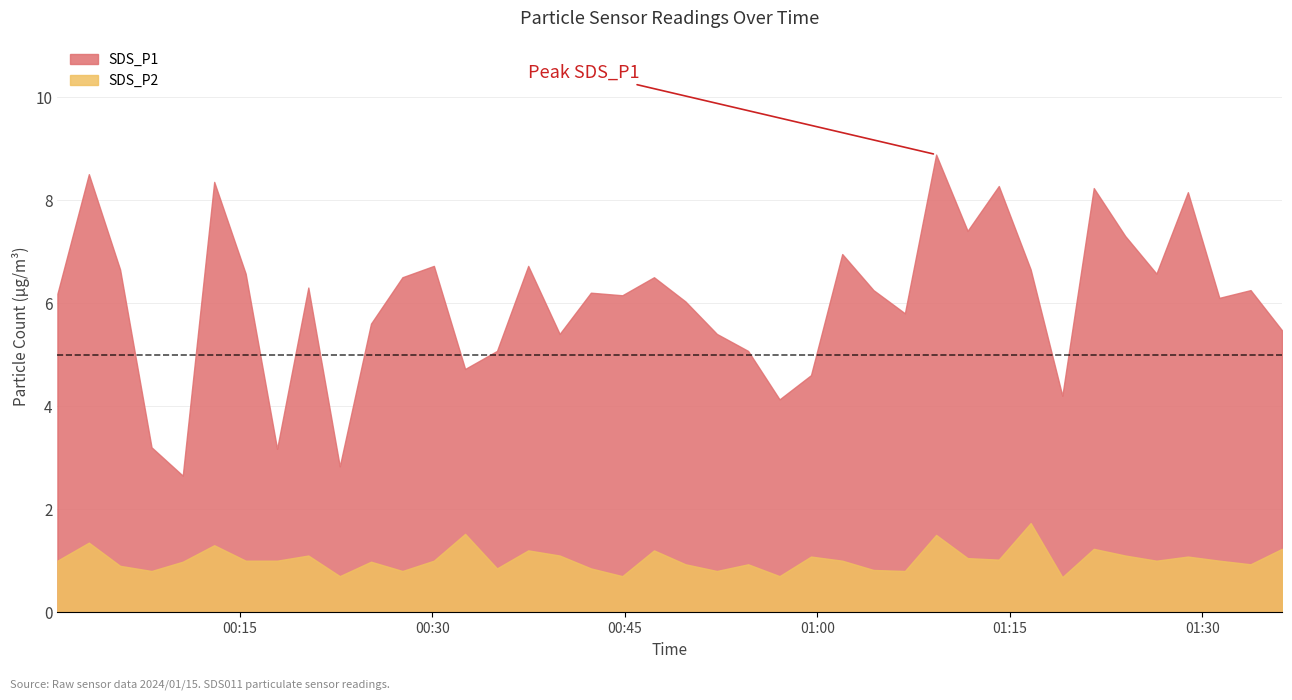

True or false: SDS_P2 and SDS_P1 cross at least once.

False